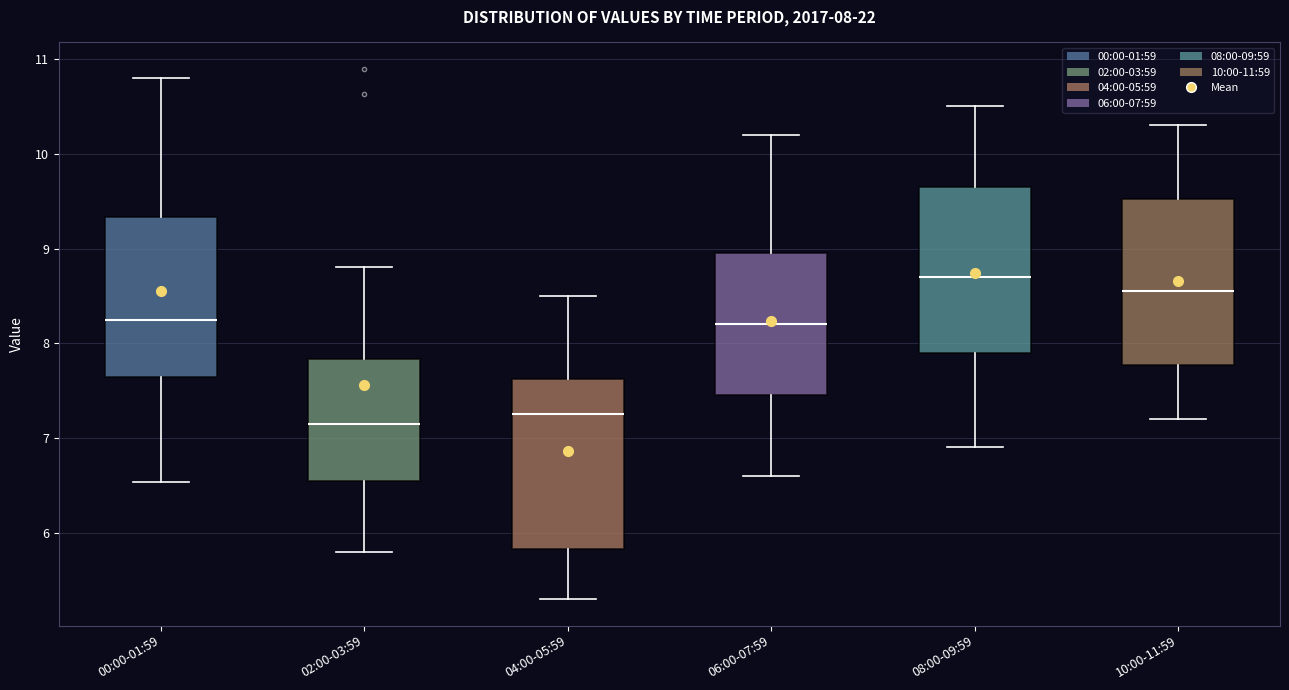

Which box has the highest median line?

08:00-09:59